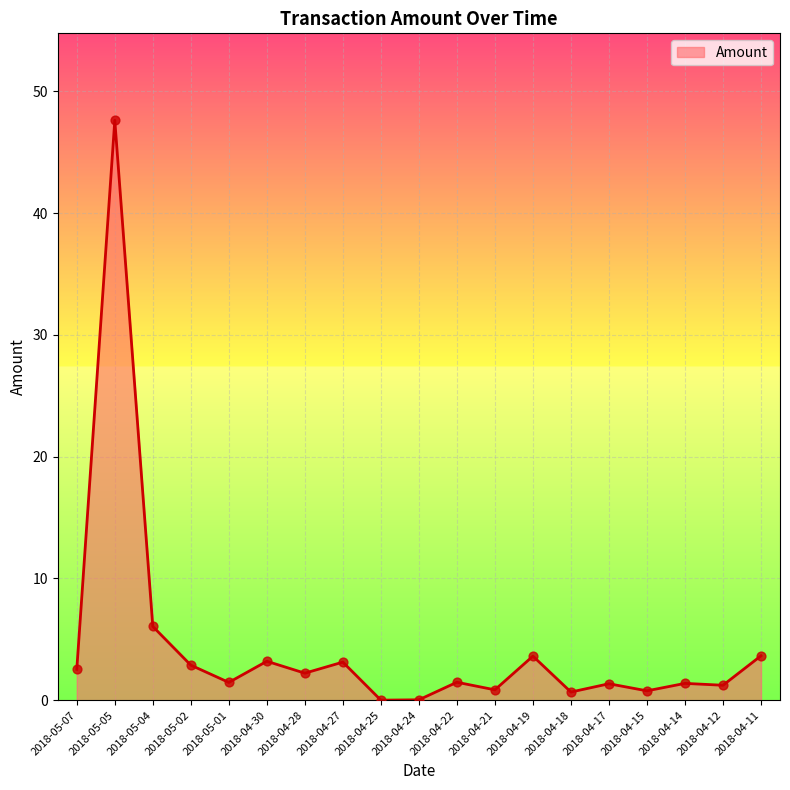

What is the change in value from 2018-04-21 to 2018-04-11?

+2.8